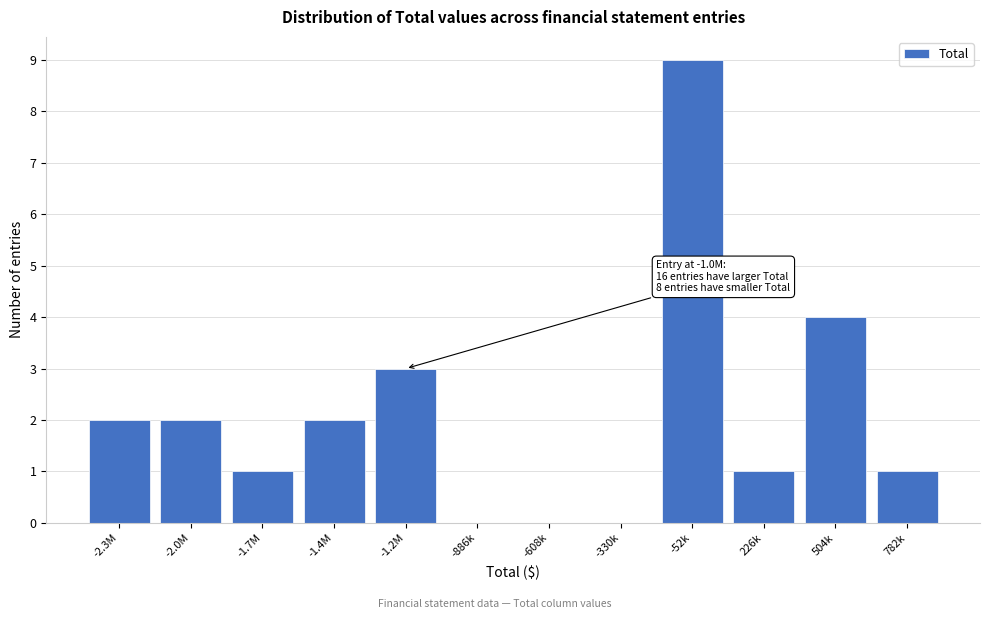

Reading left to right, transcribe all the data shown in this chart.

-2.3M=2	-2.0M=2	-1.7M=1	-1.4M=2	-1.2M=3	-886k=0	-608k=0	-330k=0	-52k=9	226k=1	504k=4	782k=1